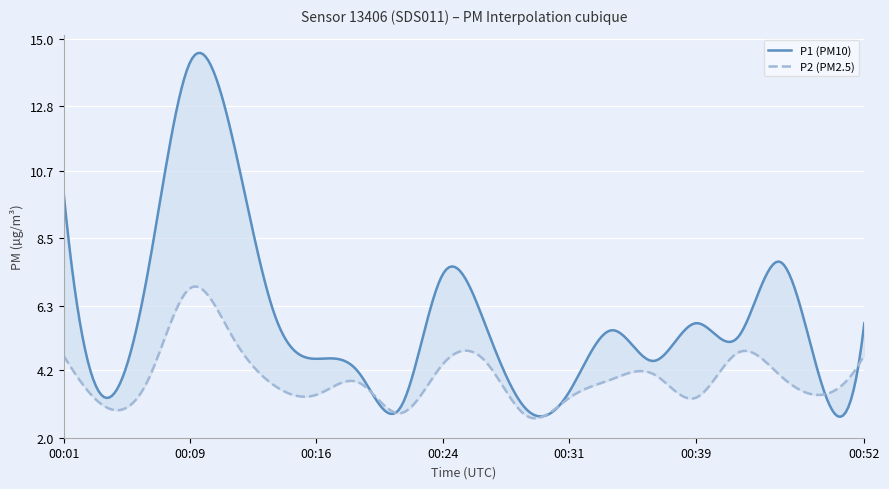

Is the value of P2 at 00:09 greater than the value of P1 at 00:19?

Yes